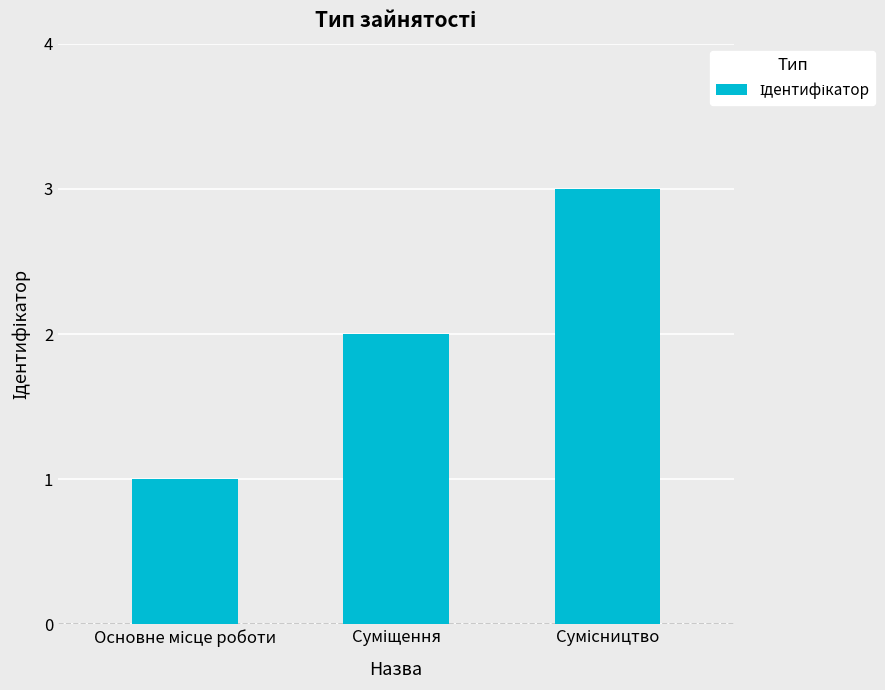

What is the maximum value shown in the chart?

3